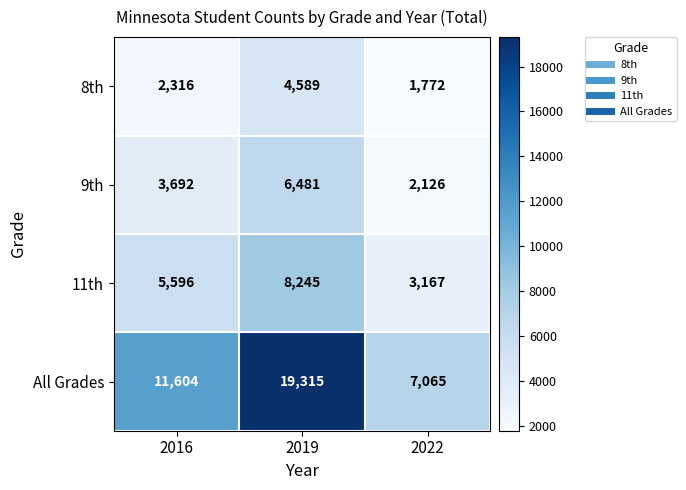

What is the highest value of the 11th series?

8245